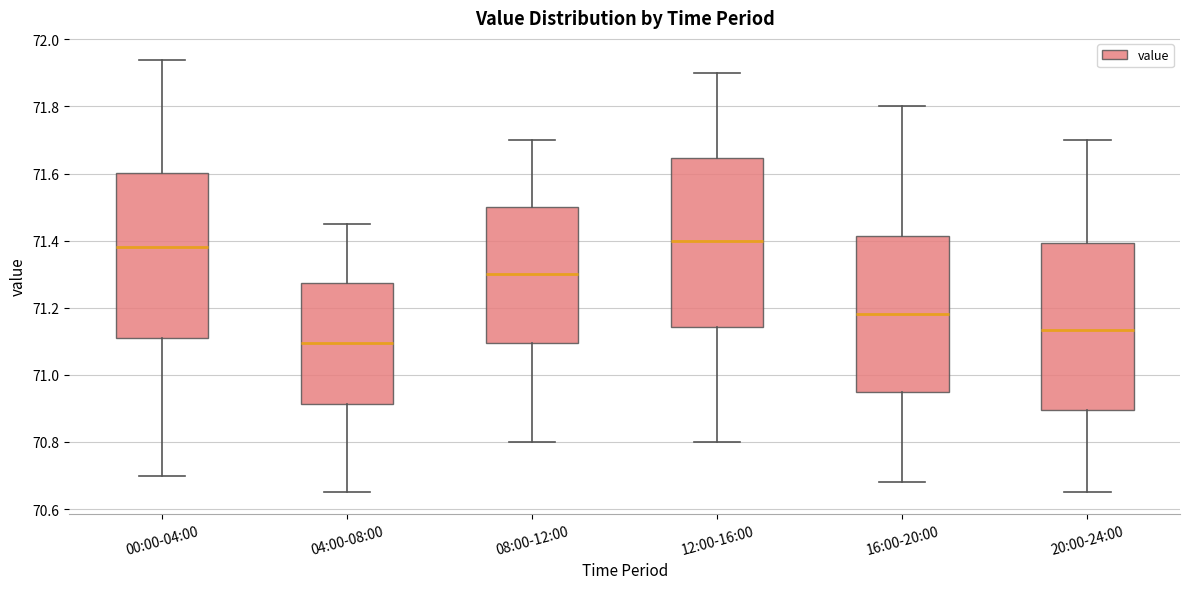

Reading left to right, read every box against the y-axis: the position of its median line, the range the box covers, and the ends of its whiskers. The values are not printed on the chart, so give them approximately, as read against the axis.

00:00-04:00: median 71.38, box 71.12 to 71.60, whiskers 70.70 to 71.94
04:00-08:00: median 71.10, box 70.92 to 71.28, whiskers 70.66 to 71.46
08:00-12:00: median 71.30, box 71.10 to 71.50, whiskers 70.80 to 71.70
12:00-16:00: median 71.40, box 71.14 to 71.64, whiskers 70.80 to 71.90
16:00-20:00: median 71.18, box 70.96 to 71.42, whiskers 70.68 to 71.80
20:00-24:00: median 71.14, box 70.90 to 71.40, whiskers 70.66 to 71.70